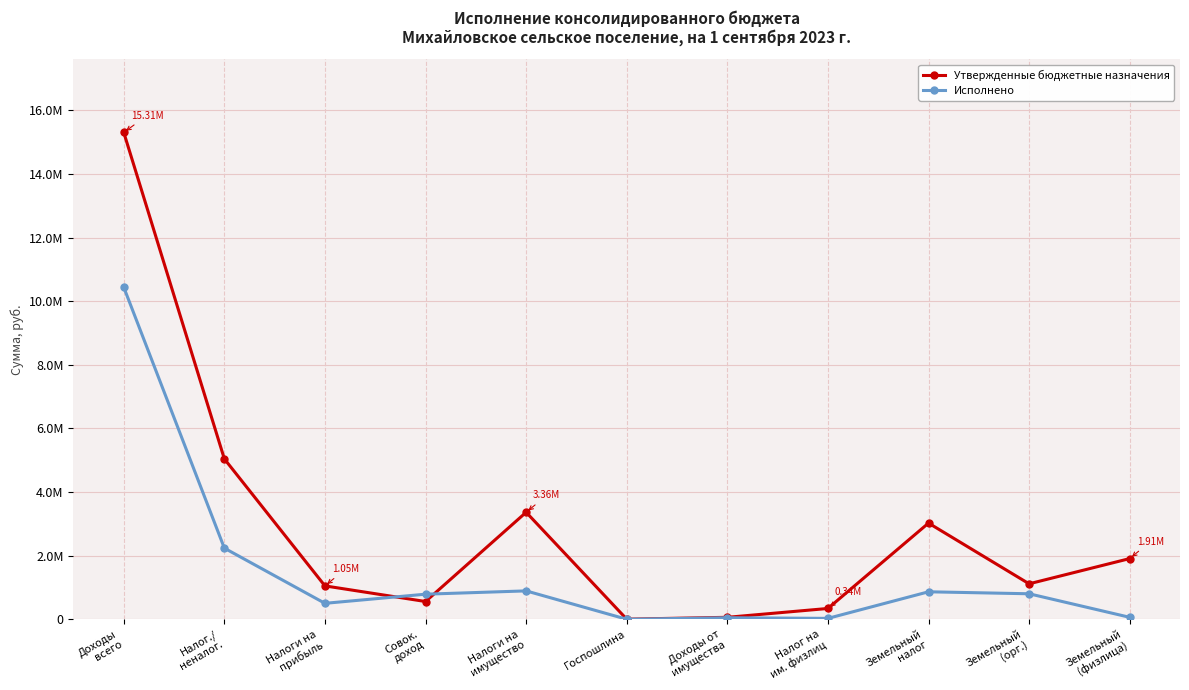

Where is Утвержденные бюджетные назначения nearest to the value 7655450?

Налог./
неналог.